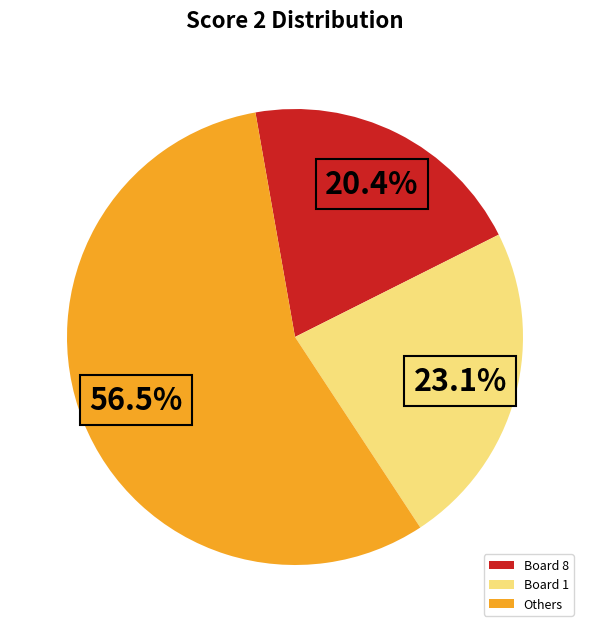

Rank the categories by value from lowest to highest.

Board 8, Board 1, Others